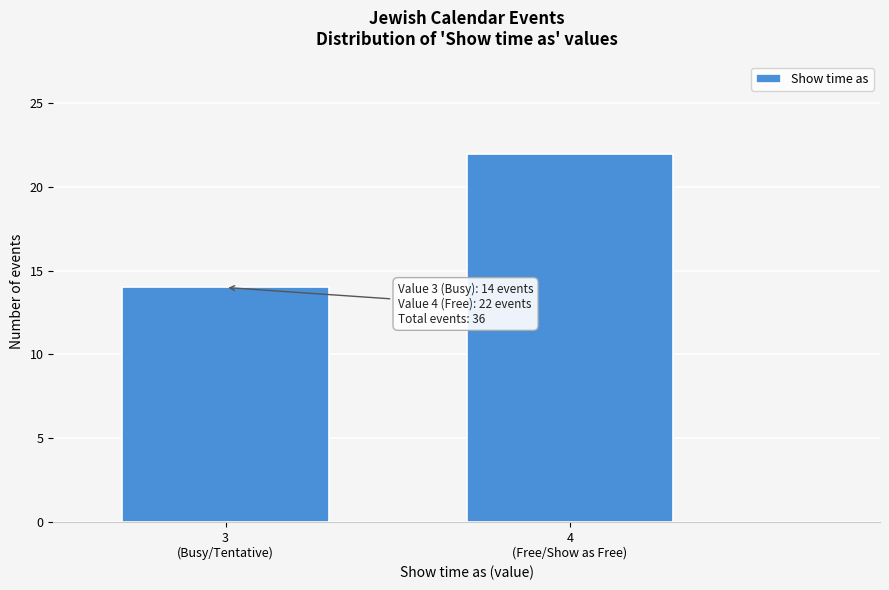

Reading left to right, transcribe all the data shown in this chart.

14	22